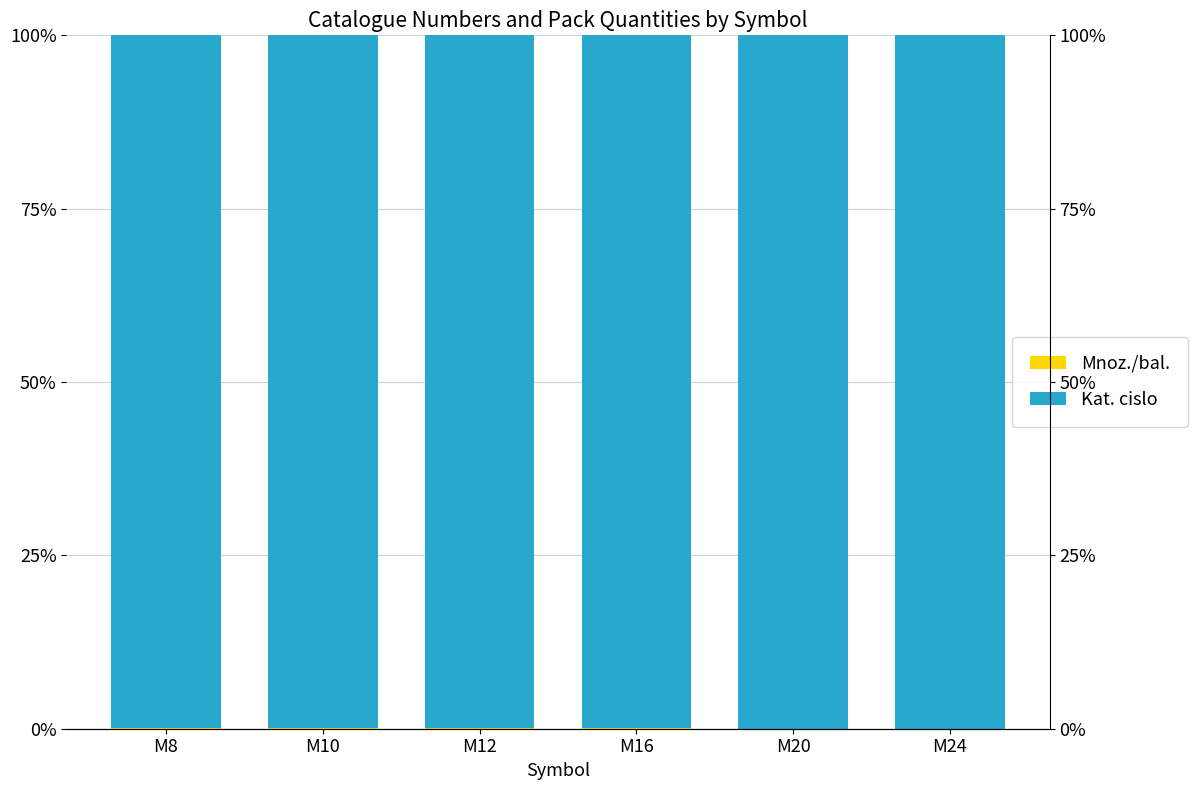

At which category is the sum across all series the highest?

M12